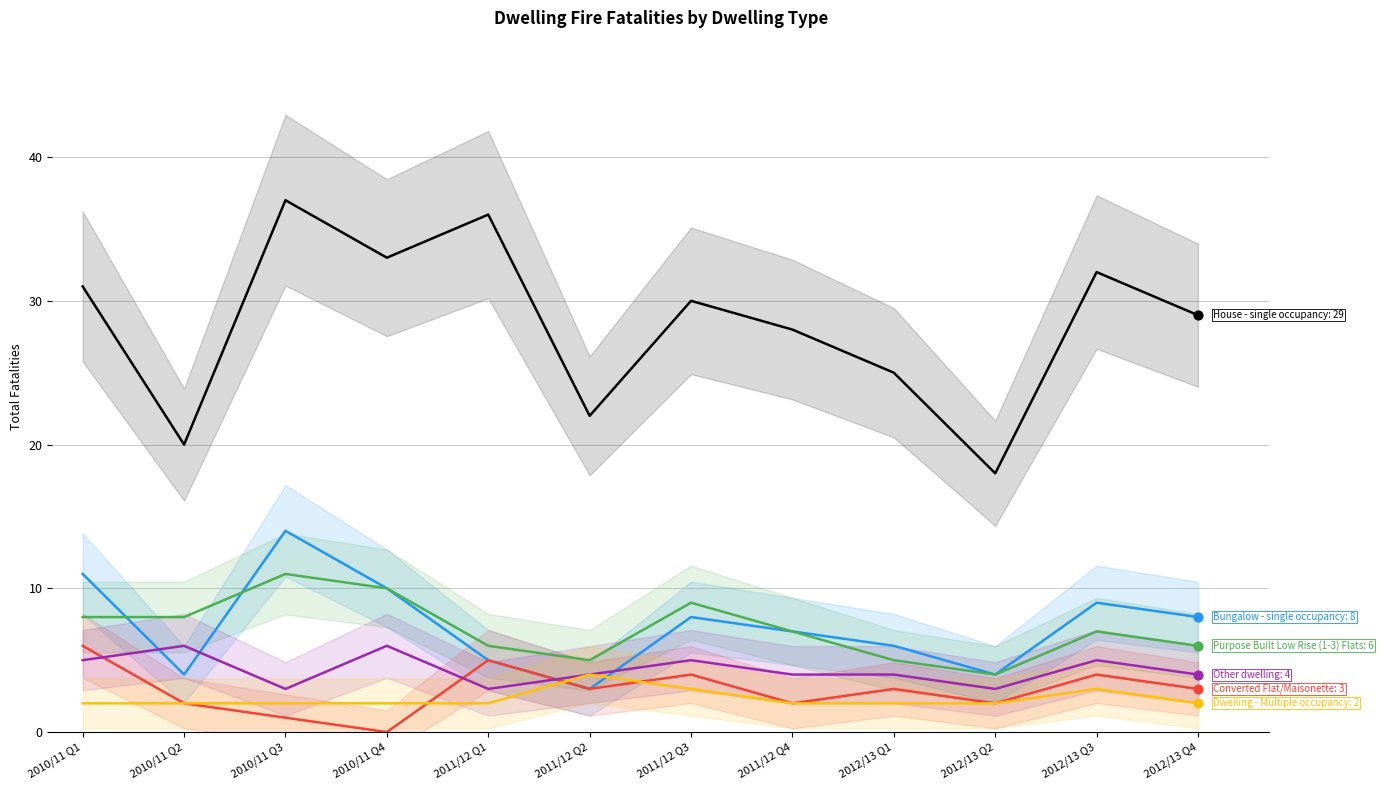

What is the total value across all series at 2010/11 Q2?

42